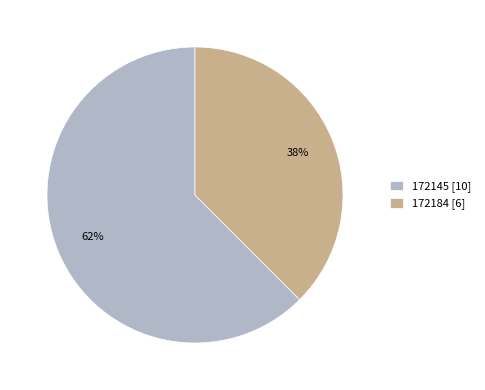

True or false: 172145 accounts for 49% of the total.

False